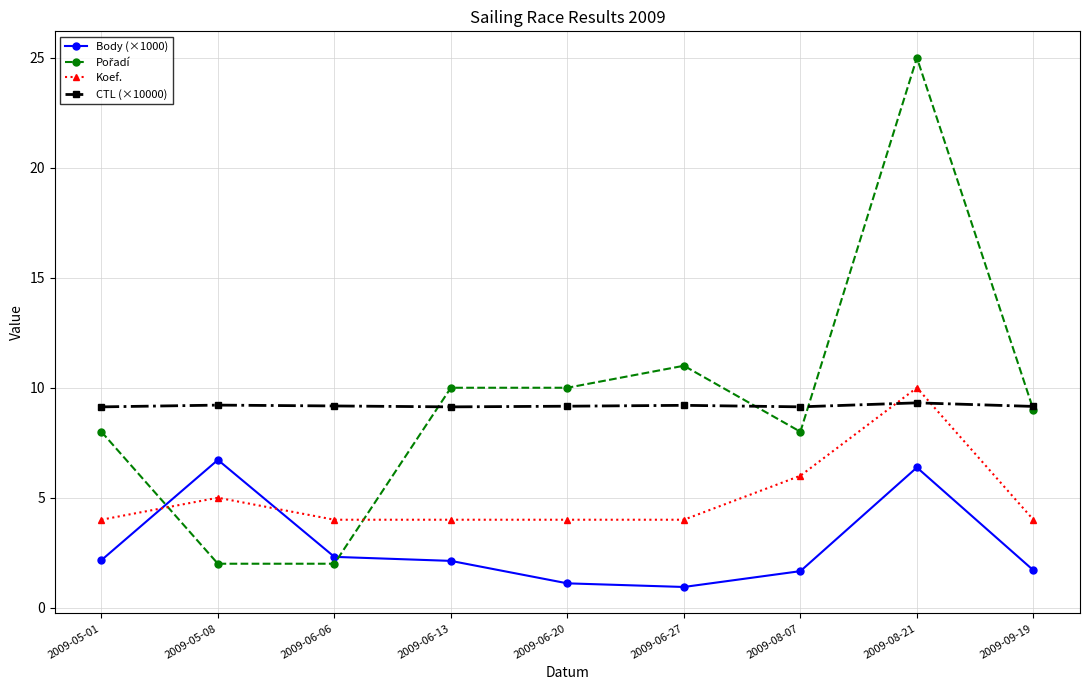

True or false: Body (×1000) has a value of 1.7 at 2009-09-19.

True